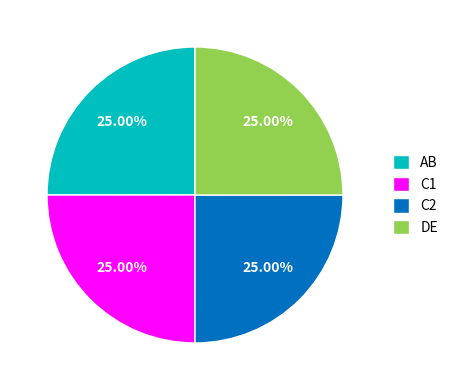

What is the ratio of the value at C1 to the value at DE?

1.0